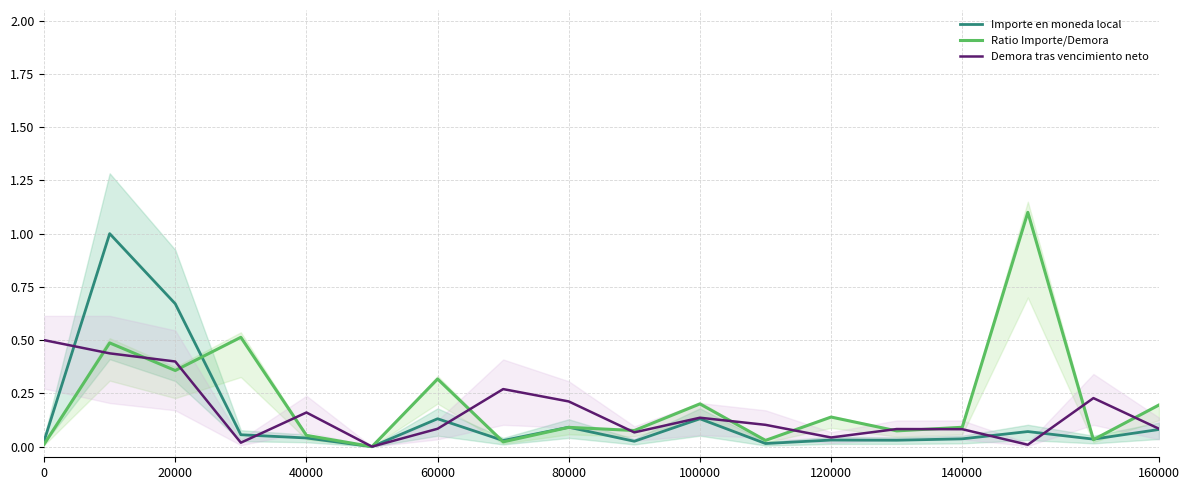

True or false: Demora tras vencimiento neto has a value of 0.1 at 140000.

True